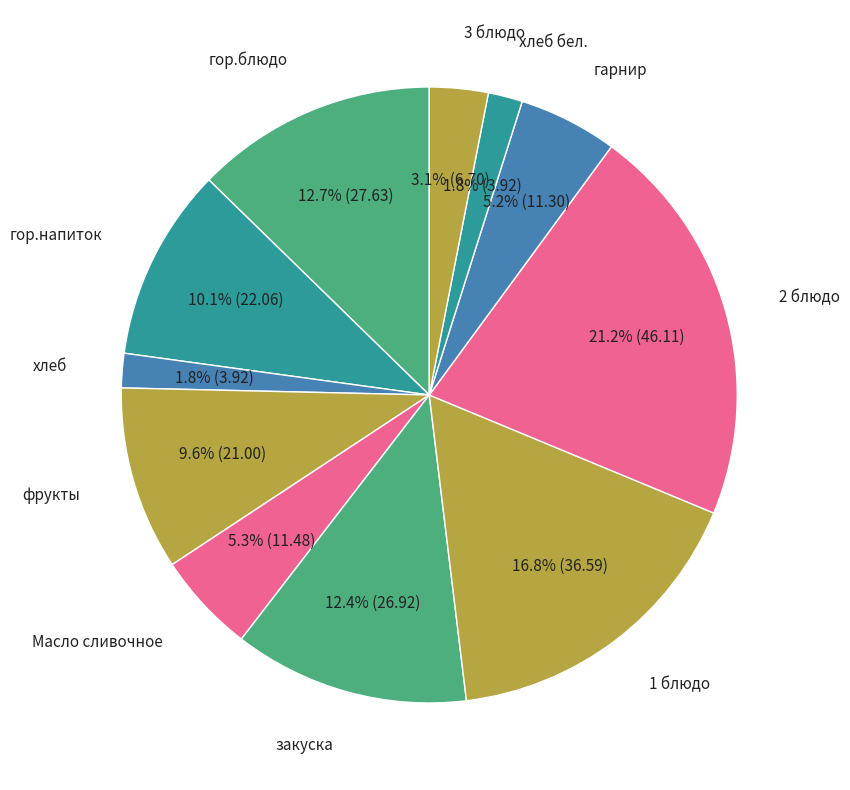

To the nearest percent, what is the difference between the largest and smallest slice percentages?

19%